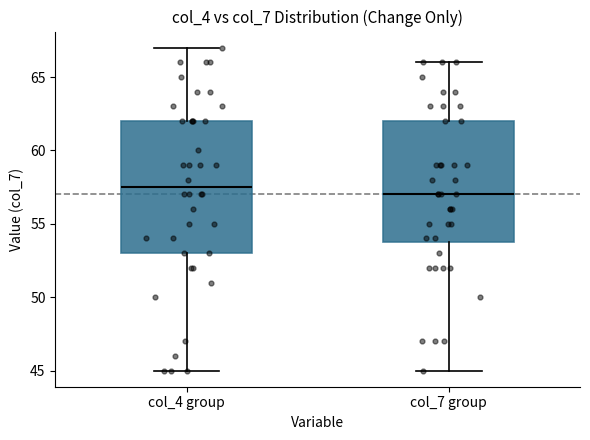

Reading left to right, transcribe this box plot: for each box, give where its median line is, the range the box spans, and where its two whiskers end, as read against the y-axis. The values are not printed on the chart, so give them approximately, as read against the axis.

col_4 group: median 57.5, box 53.0 to 62.0, whiskers 45.0 to 67.0
col_7 group: median 57.0, box 54.0 to 62.0, whiskers 45.0 to 66.0